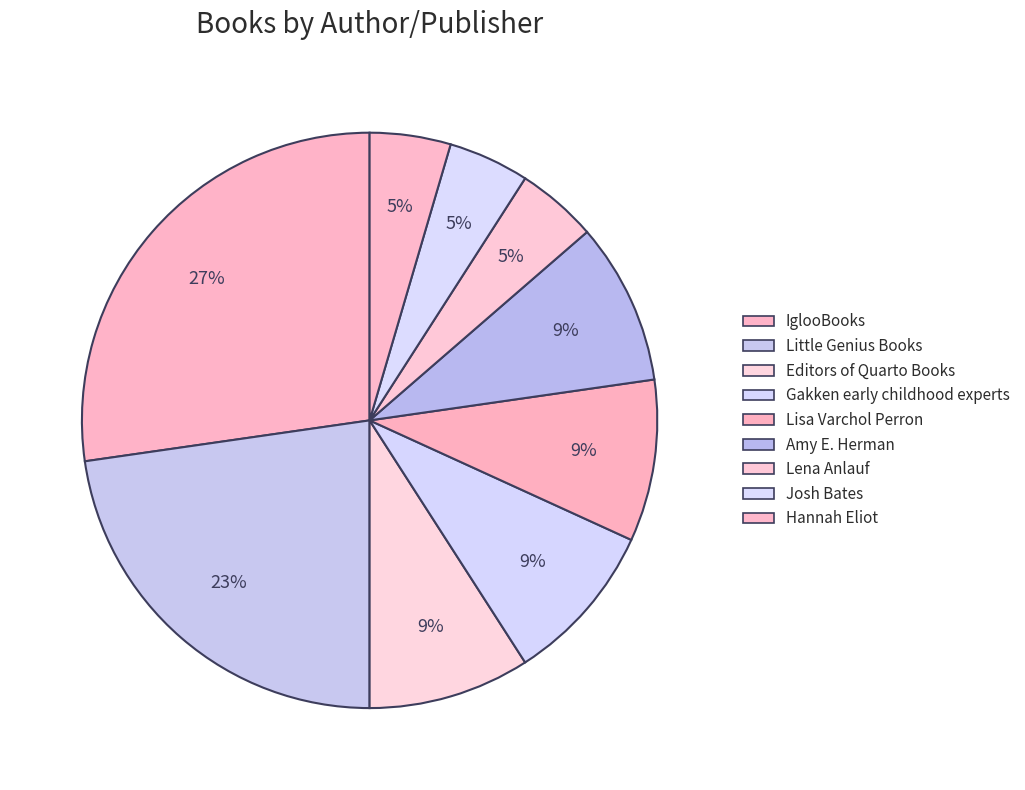

Is the sum of Gakken early childhood experts and Lisa Varchol Perron greater than half?

No